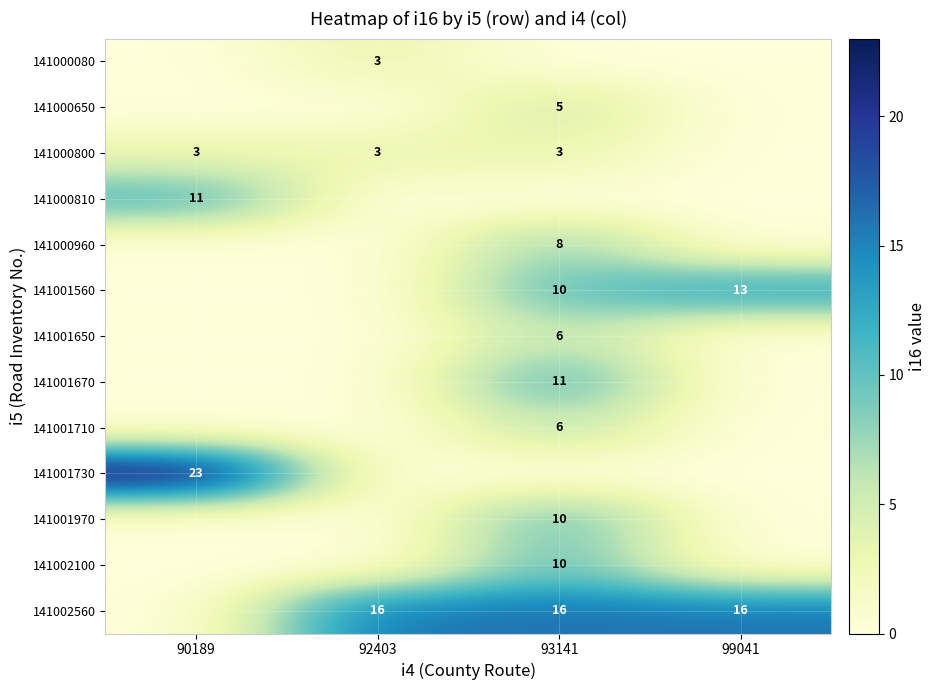

Is it true that 141000960 equals 14 at 93141?

False